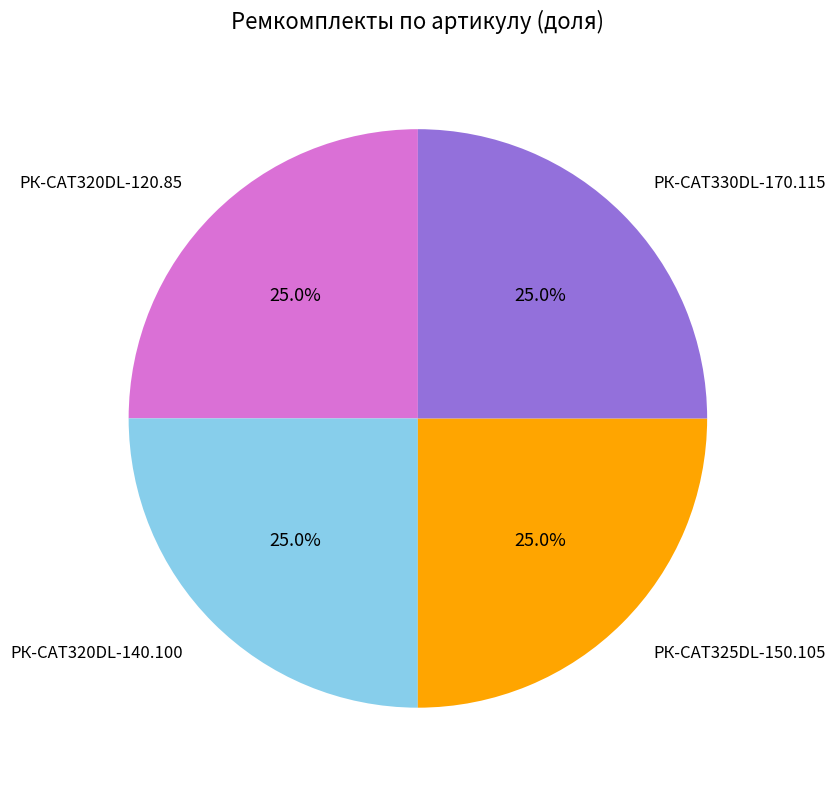

To the nearest percent, what is the average slice percentage?

25%